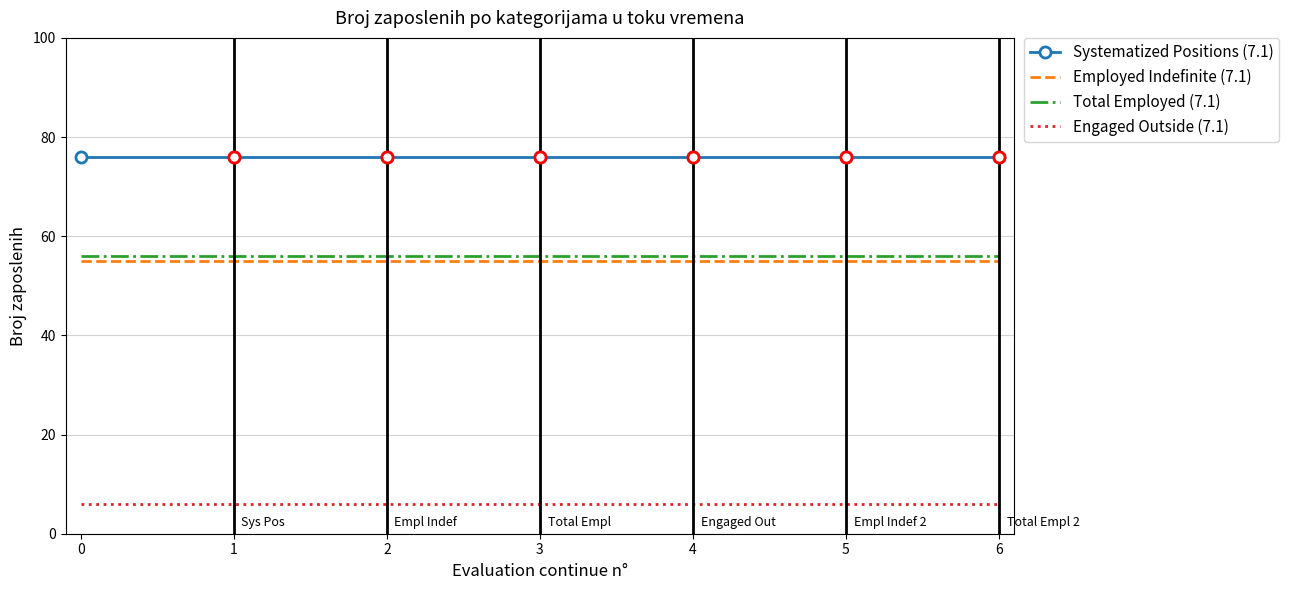

True or false: Employed Indefinite (7.1) and Engaged Outside (7.1) cross at least once.

False